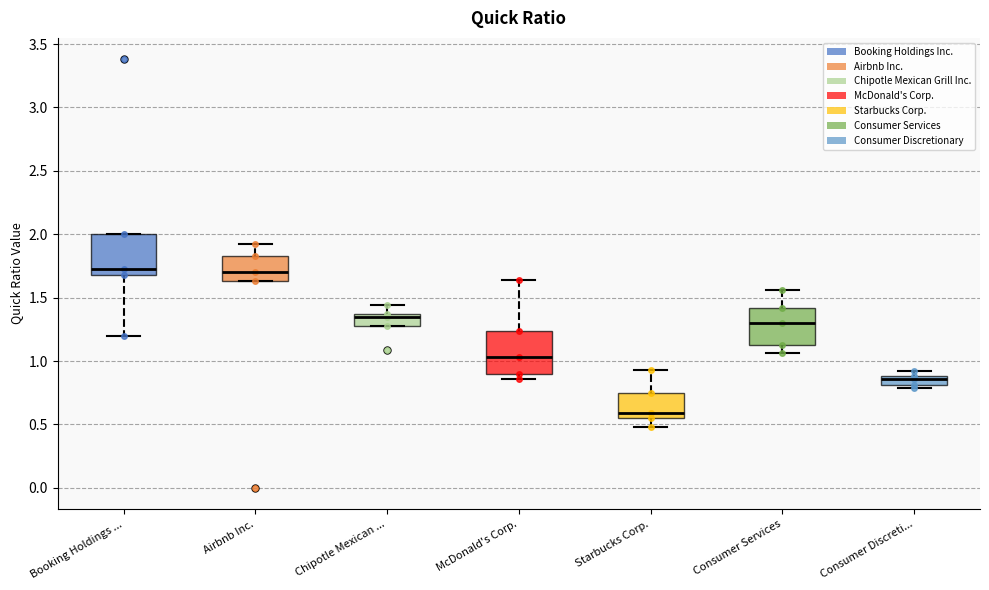

Which box's median line is the lowest?

Starbucks Corp.